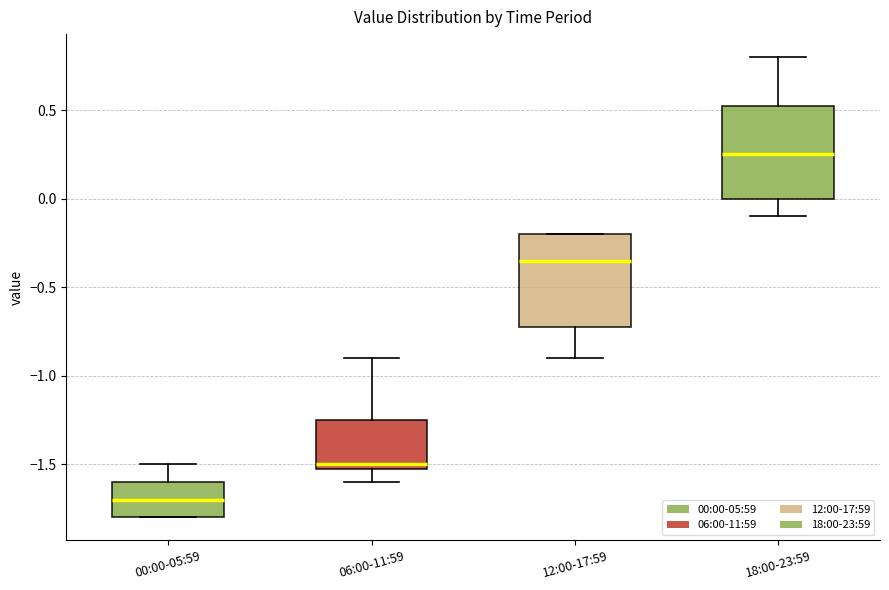

Reading left to right, read every box against the y-axis: the position of its median line, the range the box covers, and the ends of its whiskers. The values are not printed on the chart, so give them approximately, as read against the axis.

00:00-05:59: median -1.70, box -1.80 to -1.60, whiskers -1.80 to -1.50
06:00-11:59: median -1.50 (just above the box's lower edge), box -1.50 to -1.25, whiskers -1.60 to -0.90
12:00-17:59: median -0.35, box -0.70 to -0.20, whiskers -0.90 to -0.20
18:00-23:59: median 0.25, box 0.00 to 0.55, whiskers -0.10 to 0.80